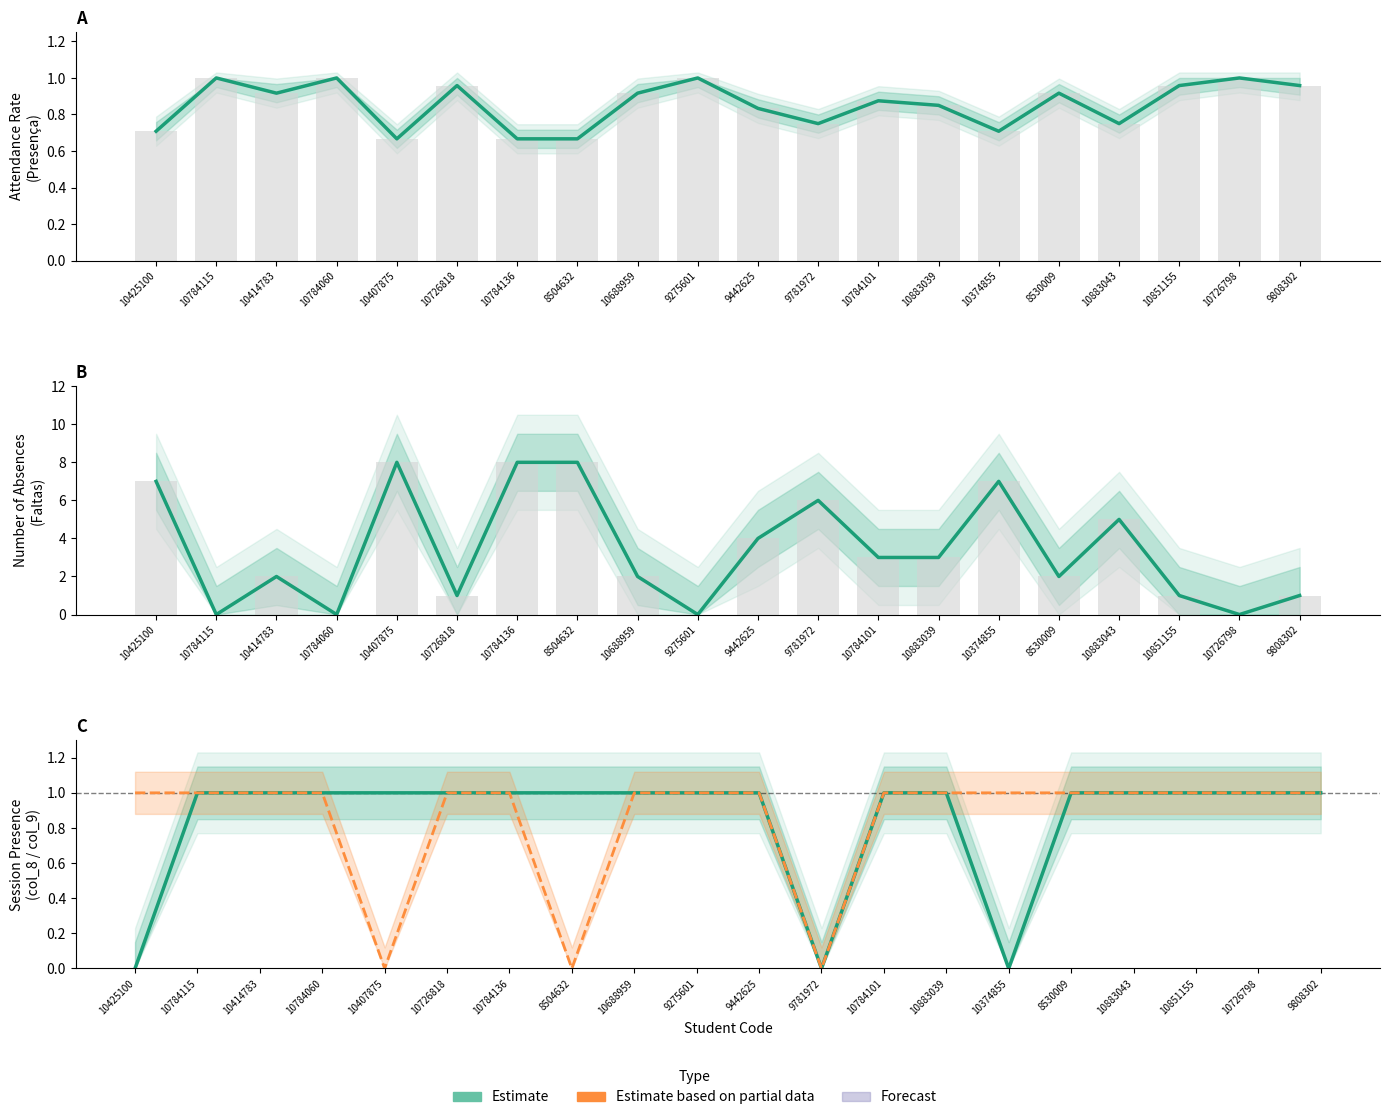

Are the bars grouped side by side (vs. stacked)?

Yes